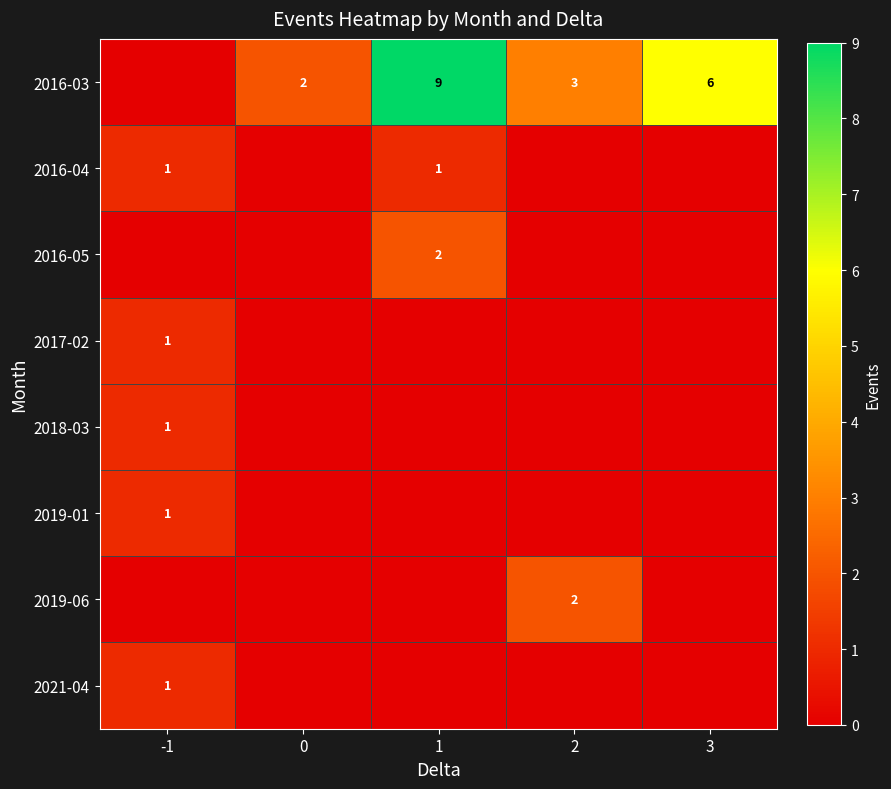

Is it true that 2016-03 equals 2 at 0?

True